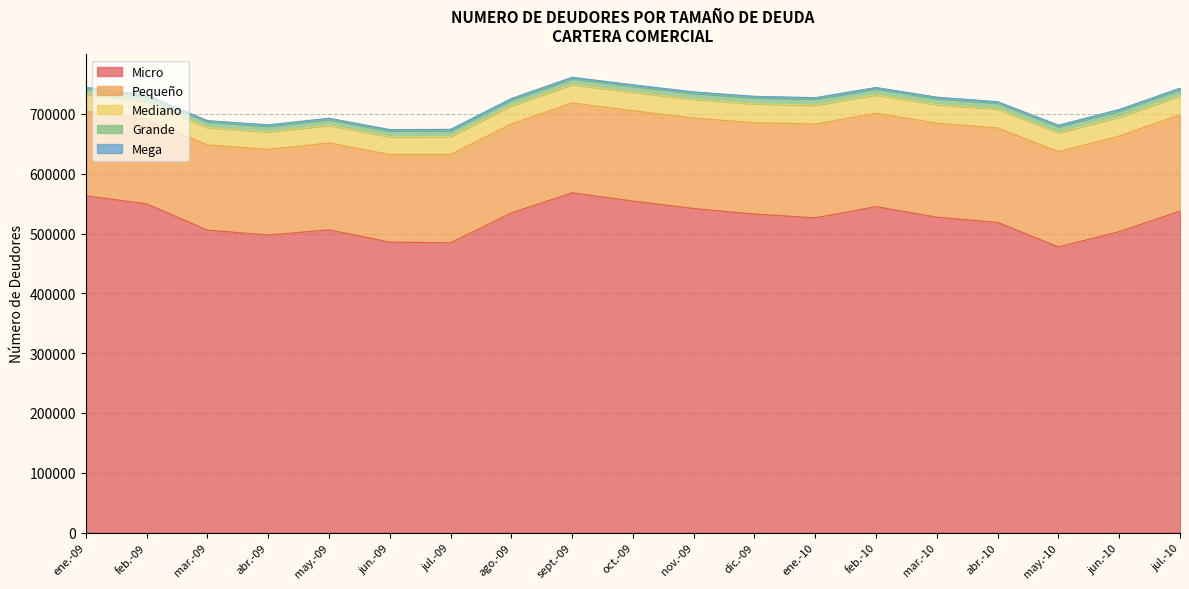

What is the label of the 19th point from the left?

jul.-10